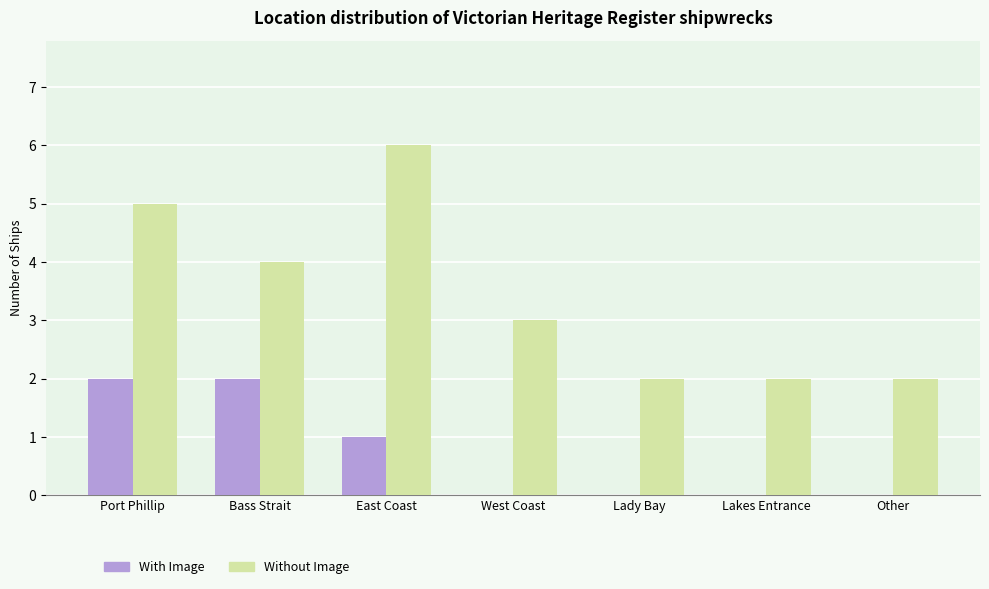

Which series changed the most between Port Phillip and Lady Bay?

Without Image